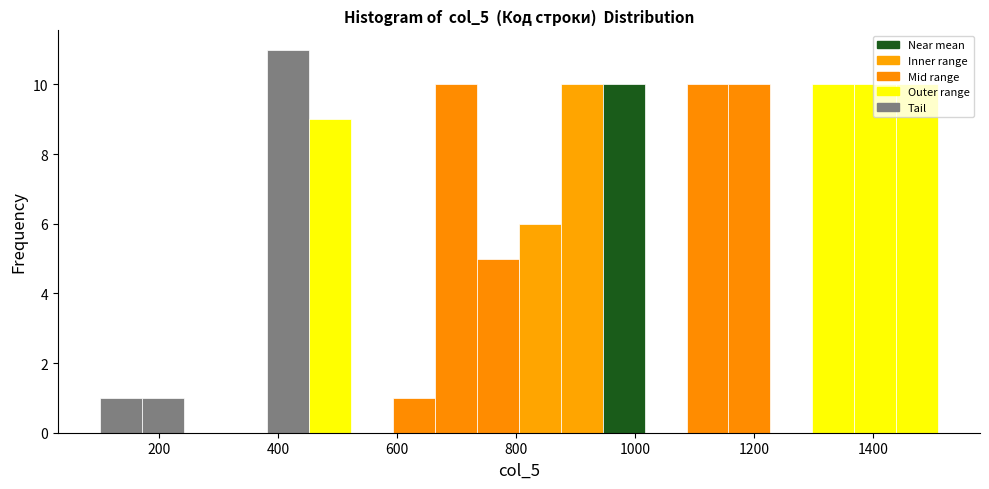

Read against the x-axis, roughly where is the centre of the tallest bar?

420